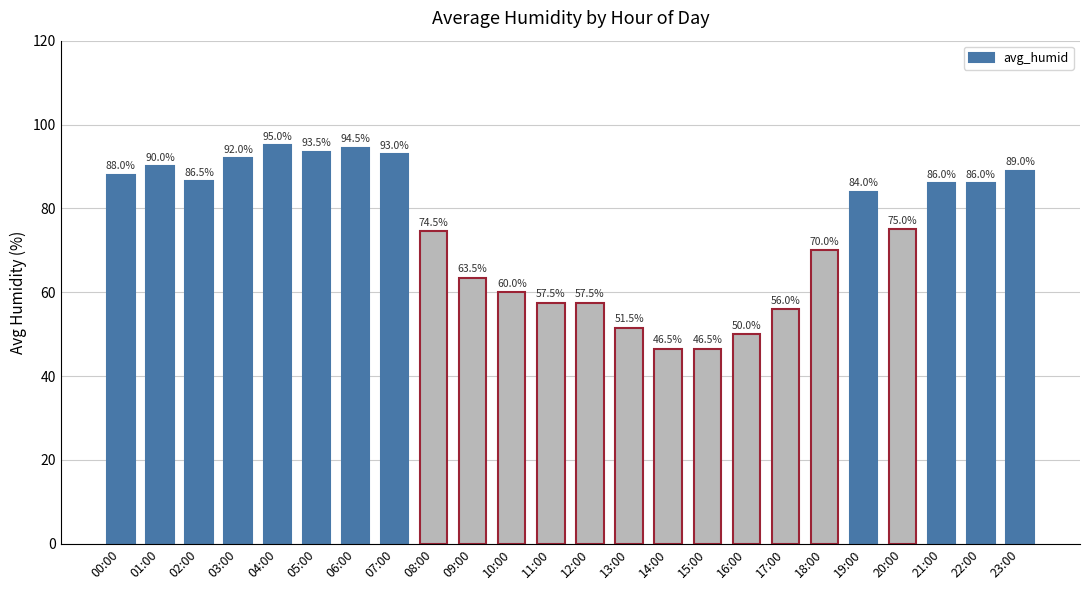

Which label corresponds to the largest value in the chart?

04:00